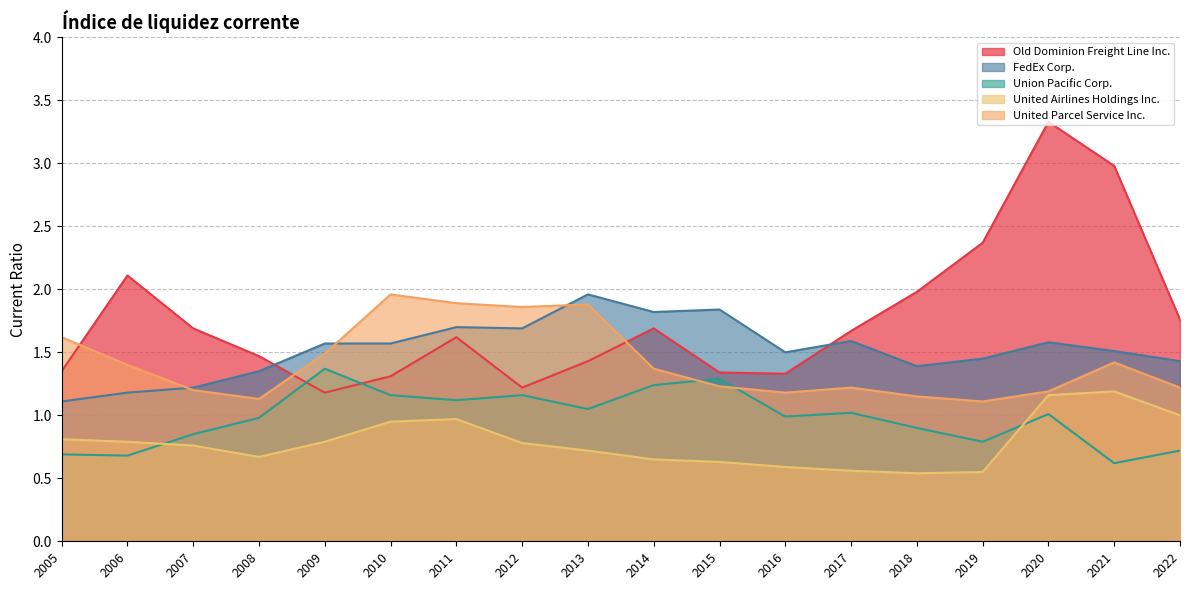

Reading left to right, list all the values displayed in this chart.

Old Dominion Freight Line Inc.: 2022=1.8	2021=3.0	2020=3.3	2019=2.4	2018=2.0	2017=1.7	2016=1.3	2015=1.3	2014=1.7	2013=1.4	2012=1.2	2011=1.6	2010=1.3	2009=1.2	2008=1.5	2007=1.7	2006=2.1	2005=1.4
FedEx Corp.: 2022=1.4	2021=1.5	2020=1.6	2019=1.4	2018=1.4	2017=1.6	2016=1.5	2015=1.8	2014=1.8	2013=2.0	2012=1.7	2011=1.7	2010=1.6	2009=1.6	2008=1.4	2007=1.2	2006=1.2	2005=1.1
Union Pacific Corp.: 2022=0.7	2021=0.6	2020=1.0	2019=0.8	2018=0.9	2017=1.0	2016=1.0	2015=1.3	2014=1.2	2013=1.1	2012=1.2	2011=1.1	2010=1.2	2009=1.4	2008=1.0	2007=0.8	2006=0.7	2005=0.7
United Airlines Holdings Inc.: 2022=1.0	2021=1.2	2020=1.2	2019=0.6	2018=0.5	2017=0.6	2016=0.6	2015=0.6	2014=0.7	2013=0.7	2012=0.8	2011=1.0	2010=0.9	2009=0.8	2008=0.7	2007=0.8	2006=0.8	2005=0.8
United Parcel Service Inc.: 2022=1.2	2021=1.4	2020=1.2	2019=1.1	2018=1.1	2017=1.2	2016=1.2	2015=1.2	2014=1.4	2013=1.9	2012=1.9	2011=1.9	2010=2.0	2009=1.5	2008=1.1	2007=1.2	2006=1.4	2005=1.6